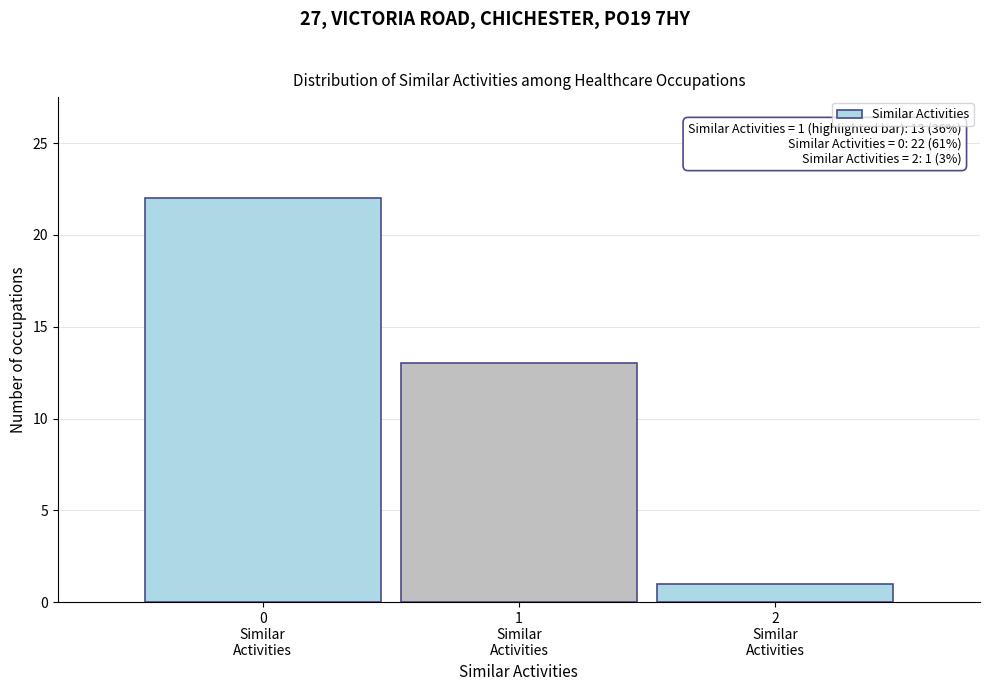

Over which range of the x-axis is the bar tallest?

-0.5 to 0.5